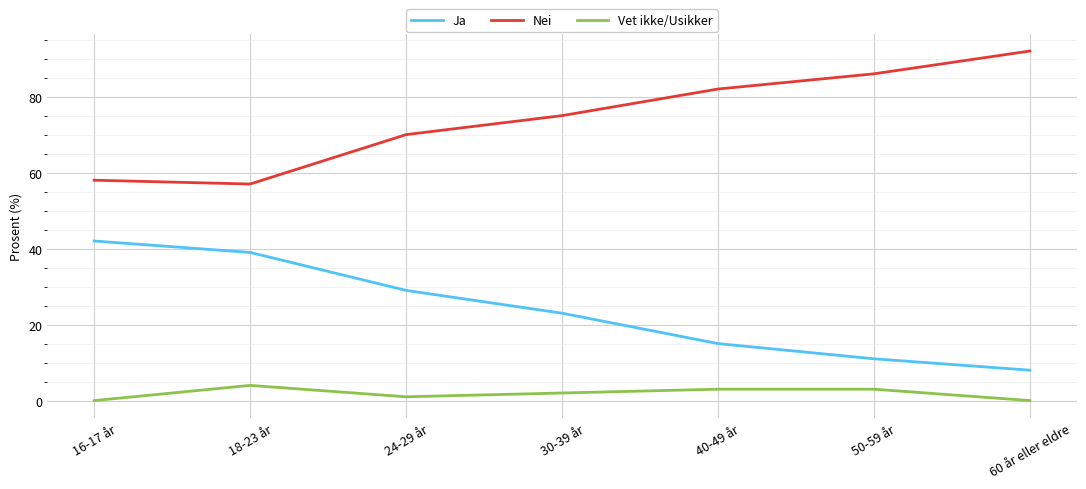

What is the difference between the highest and lowest values at 60 år eller eldre?

92